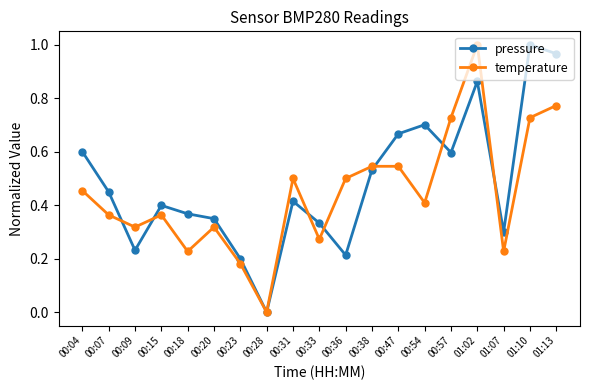

At which category is the sum across all series the highest?

01:02